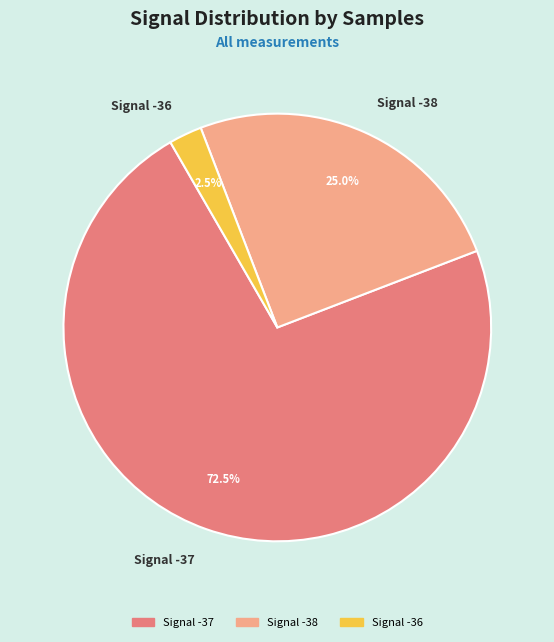

How many segments does this pie chart have?

3